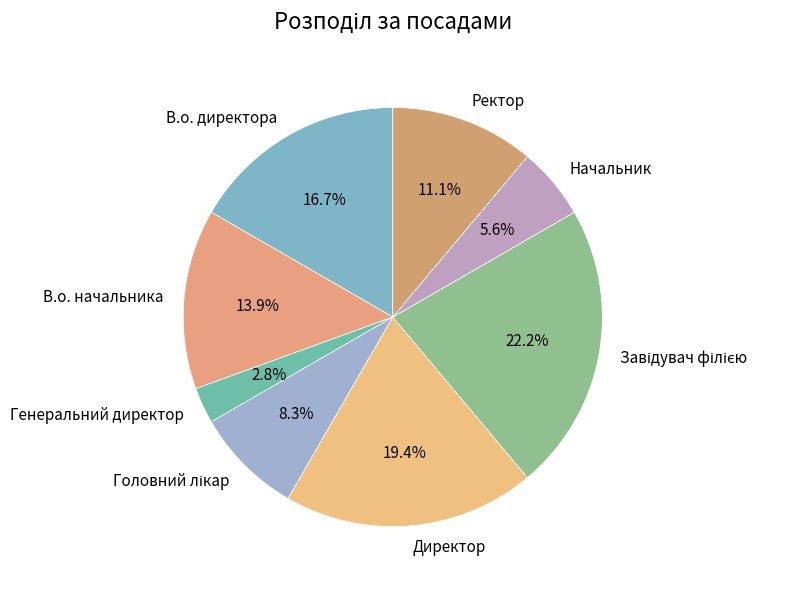

Combined, what portion of the pie is В.о. начальника and В.о. директора?

30.6%